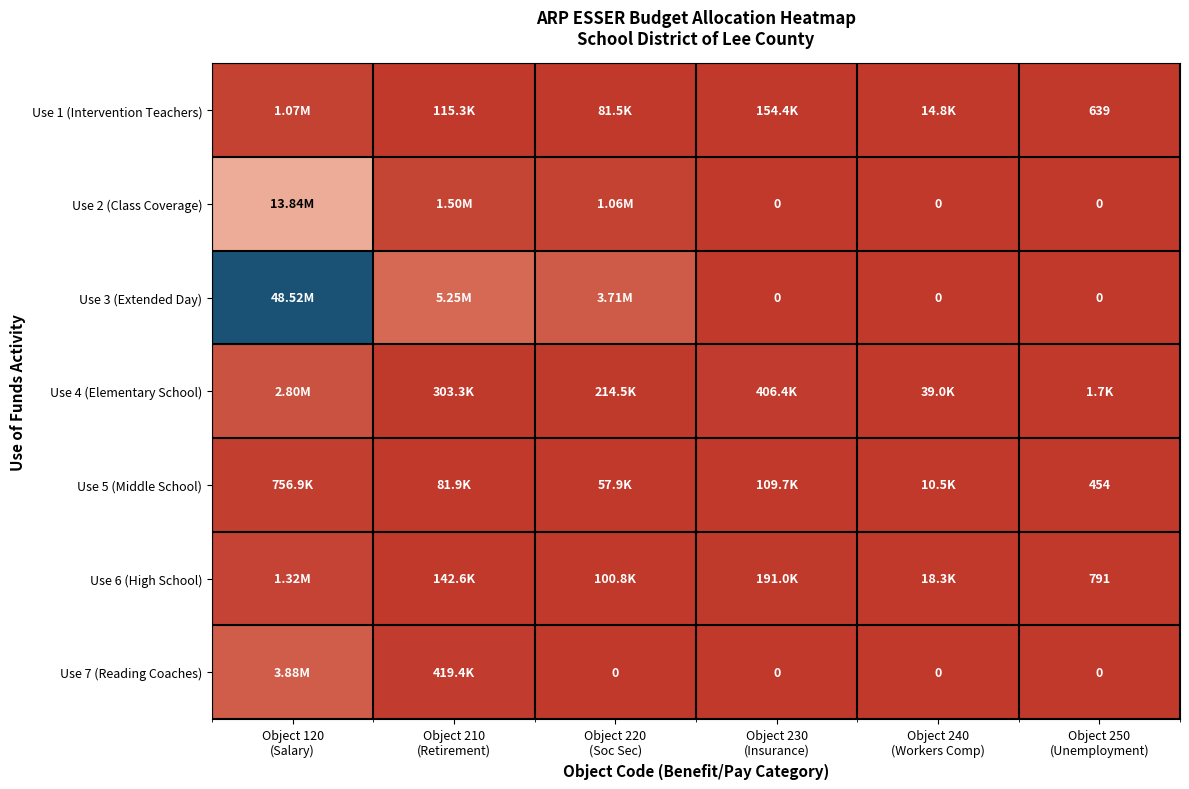

What is the difference between the second highest and minimum values in the Use 4 (Elementary School) series?

404717.9